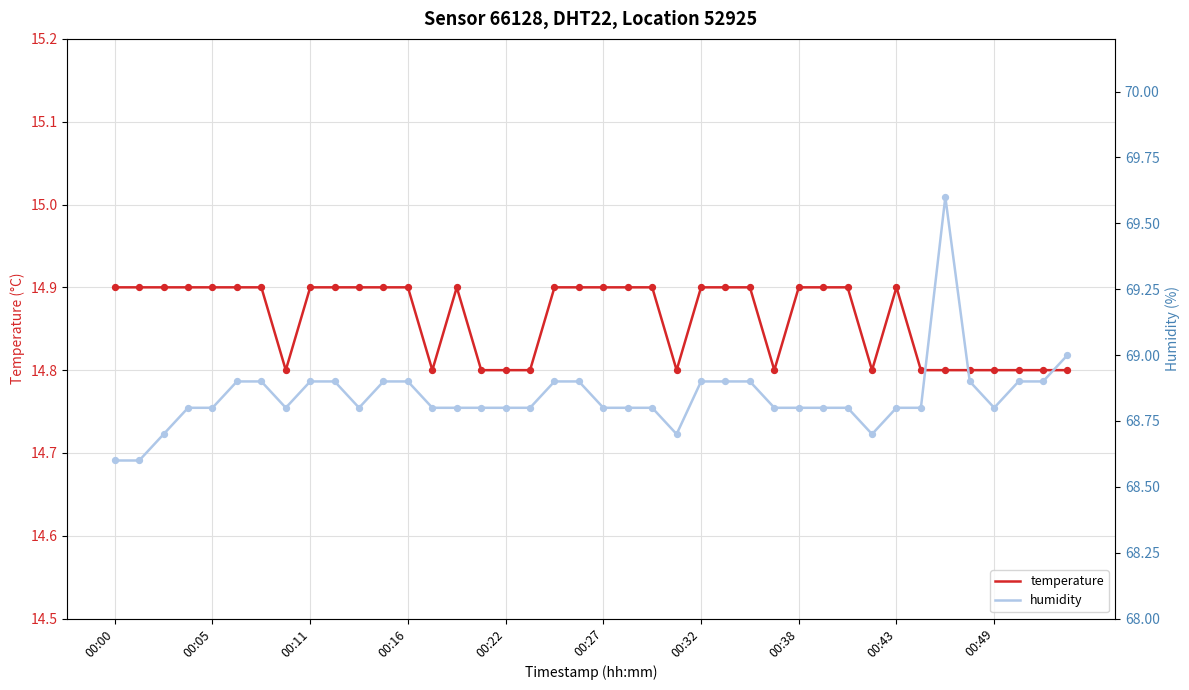

What are all the series names shown in the legend?

temperature, humidity